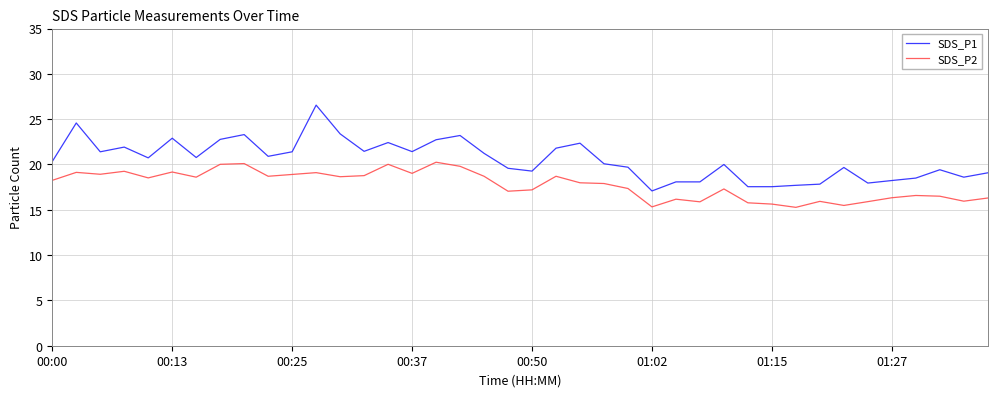

Which series has the largest total across all categories?

SDS_P1